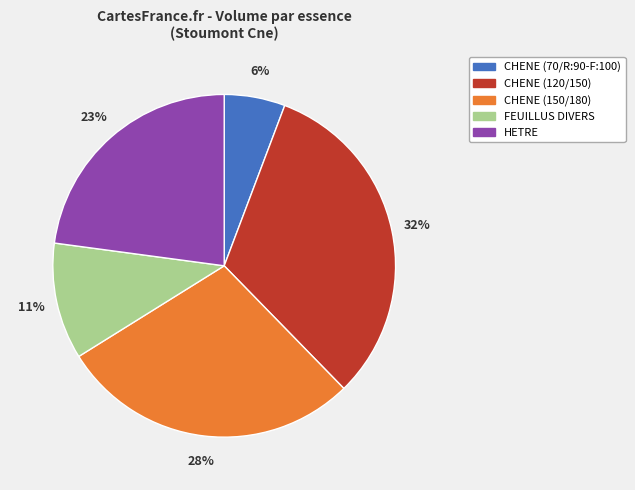

Combined, do CHENE (70/R:90-F:100) and HETRE account for over 50%?

No